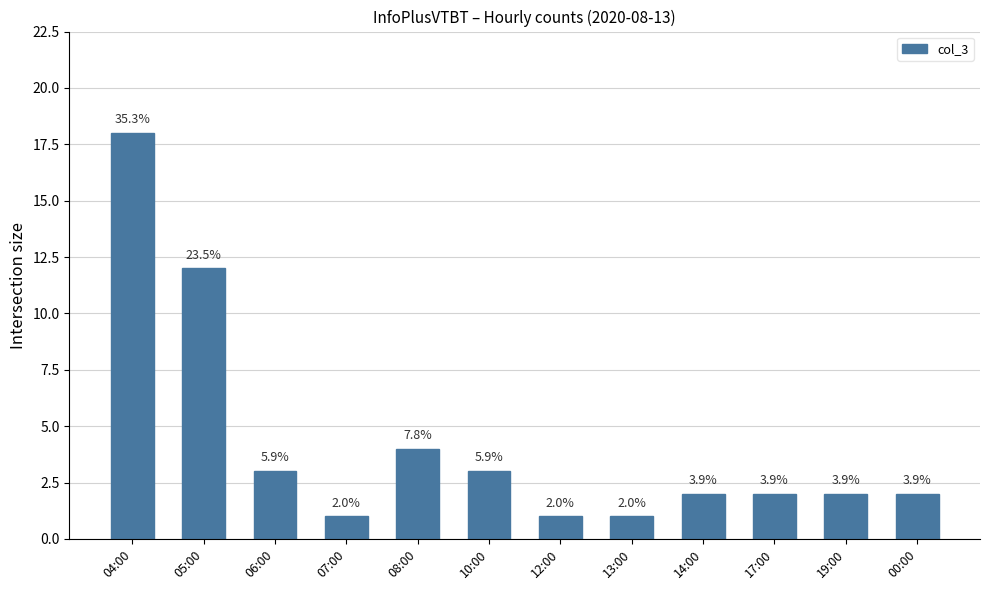

What is the maximum value shown in the chart?

18